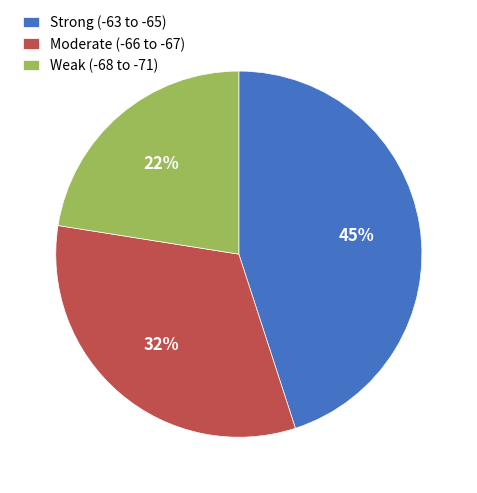

Is the sum of Moderate (-66 to -67) and Weak (-68 to -71) greater than half?

Yes